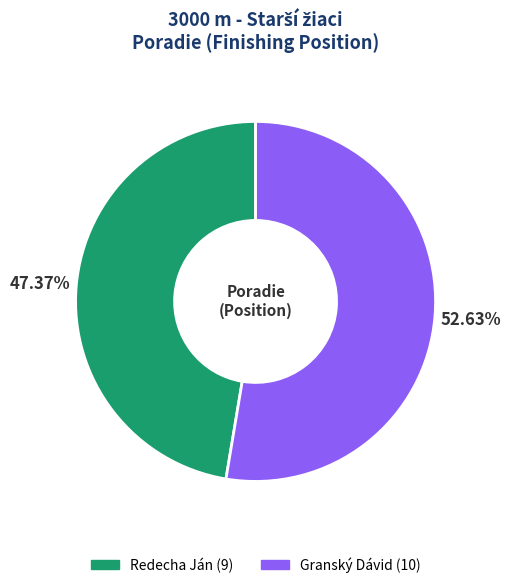

Between Granský Dávid and Redecha Ján, which is larger?

Granský Dávid